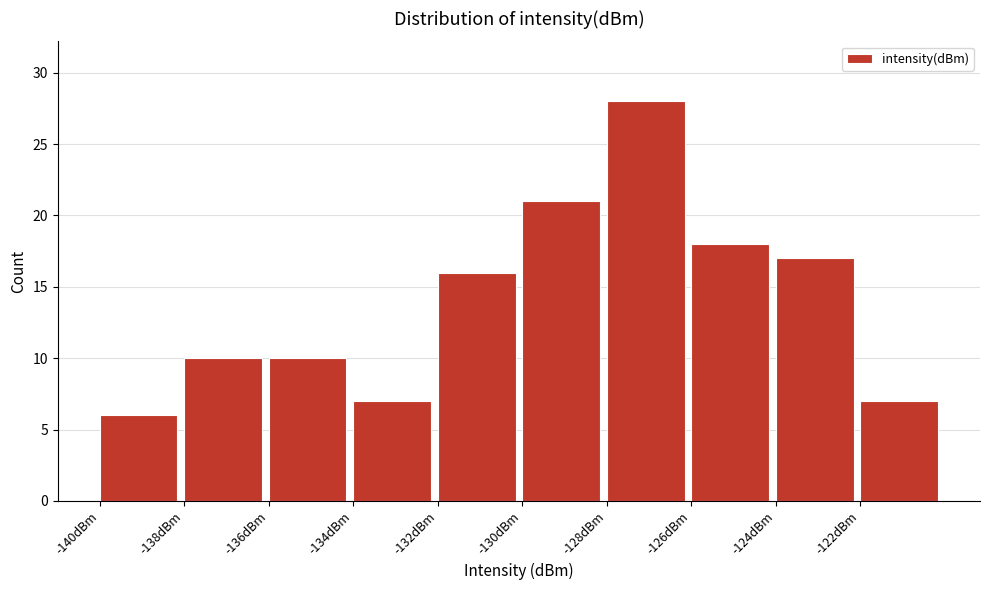

Over which range of the x-axis is the bar tallest?

-128 to -126